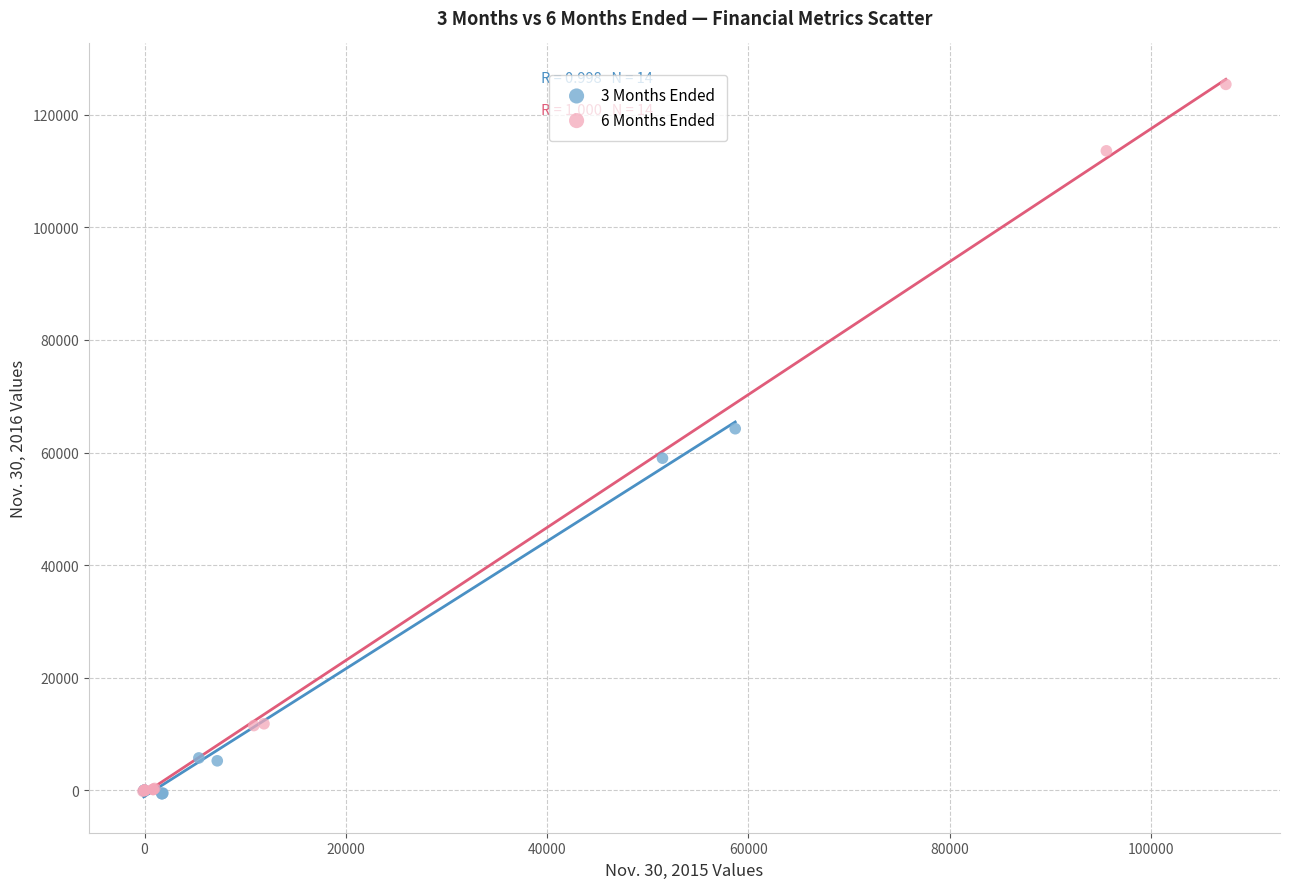

What are all the series names shown in the legend?

3 Months Ended, 6 Months Ended